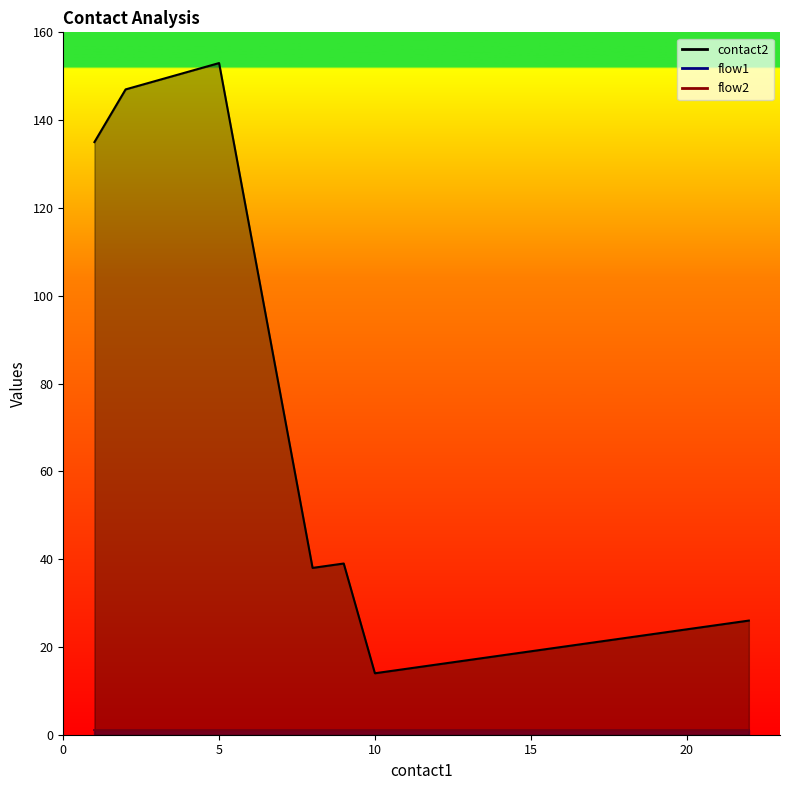

At 15, list the series in order from largest to smallest.

contact2, flow1, flow2